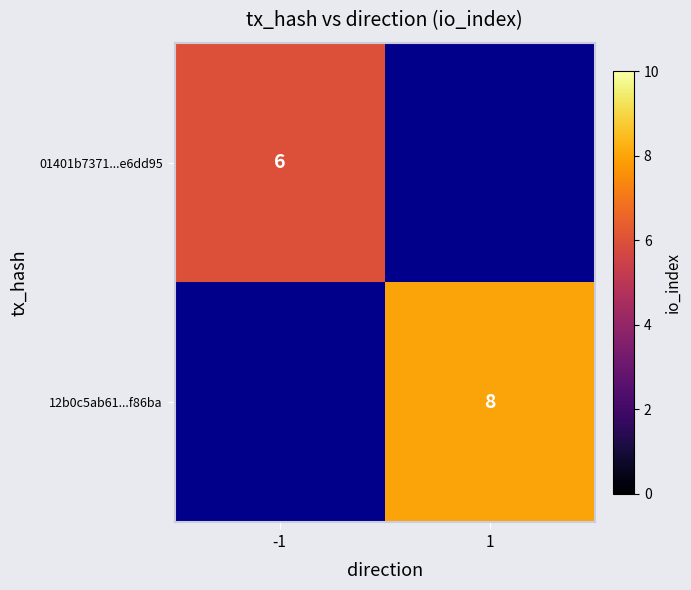

True or false: 01401b7371...e6dd95 has a value of 6 at -1.

True